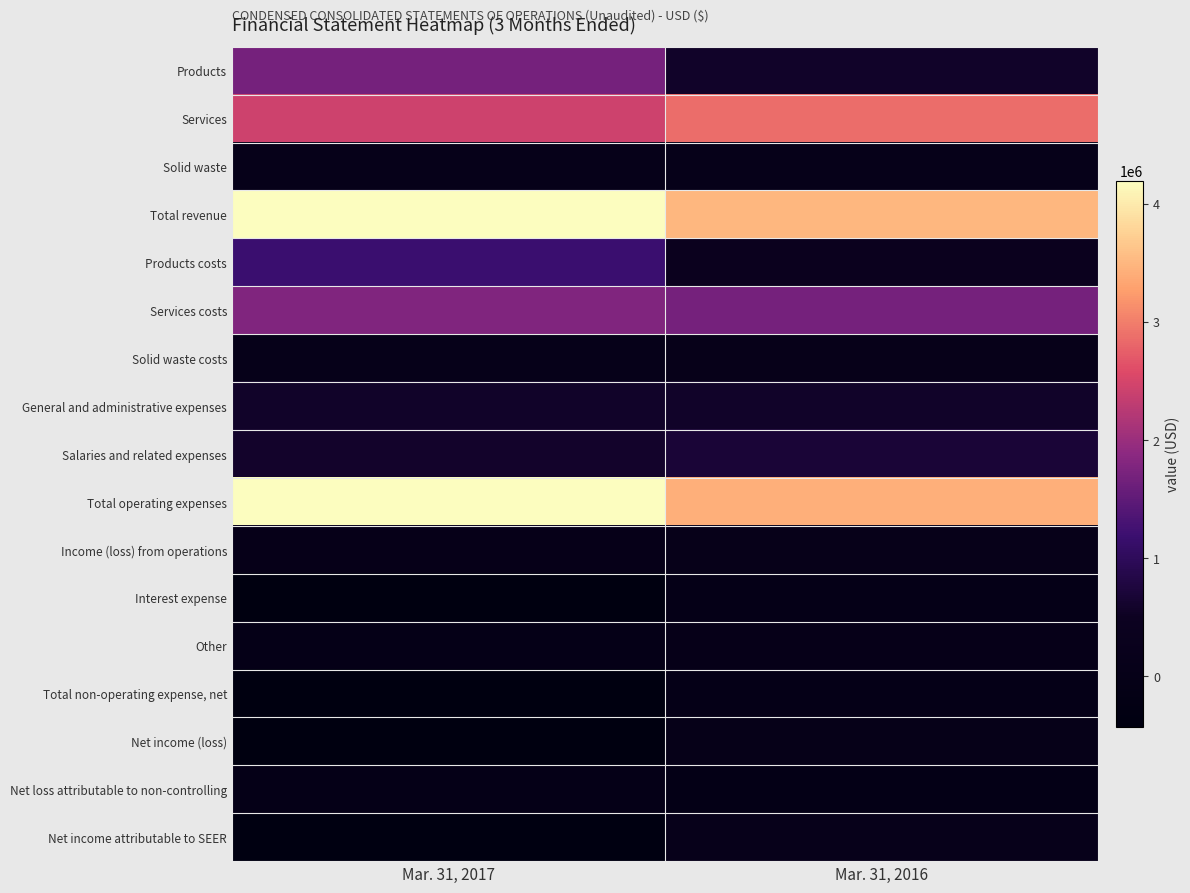

Which series has the largest total across all categories?

Total revenue